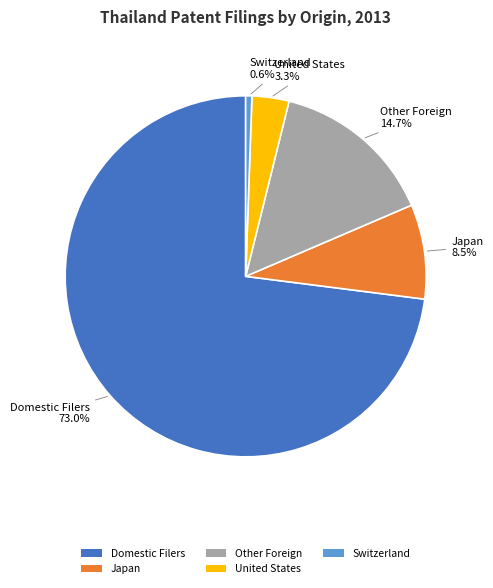

Which category has the smallest portion of the pie?

Switzerland